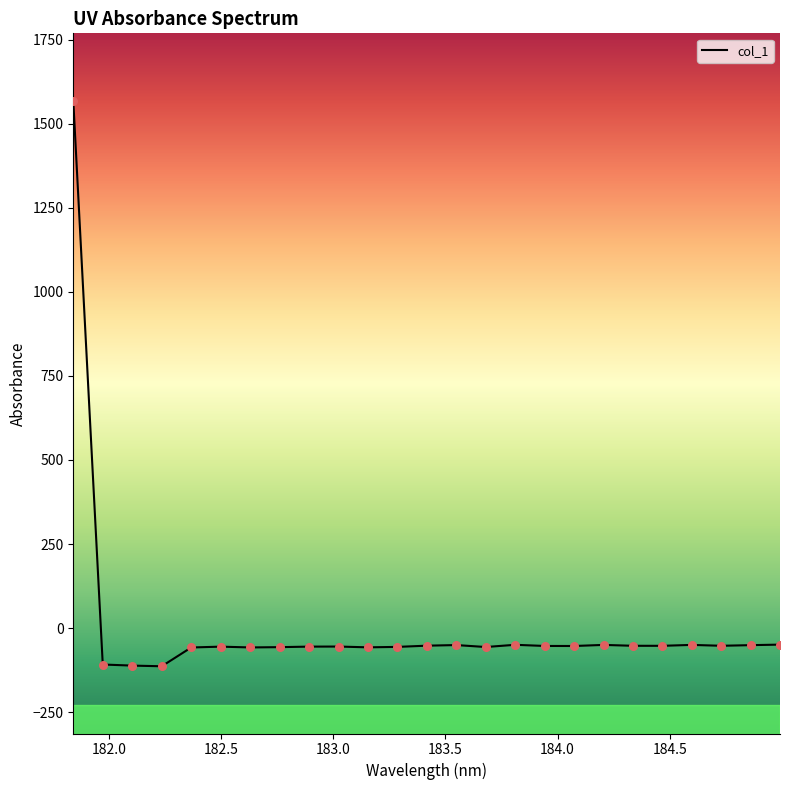

What is the greatest value displayed?

1569.0